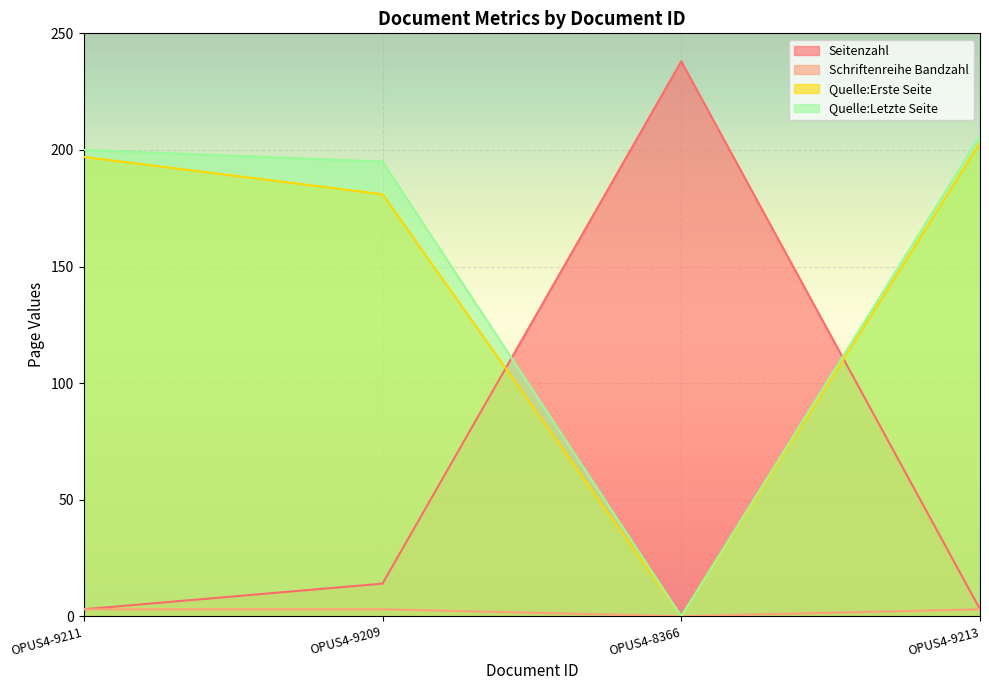

At which label does Quelle:Letzte Seite reach its minimum?

OPUS4-8366